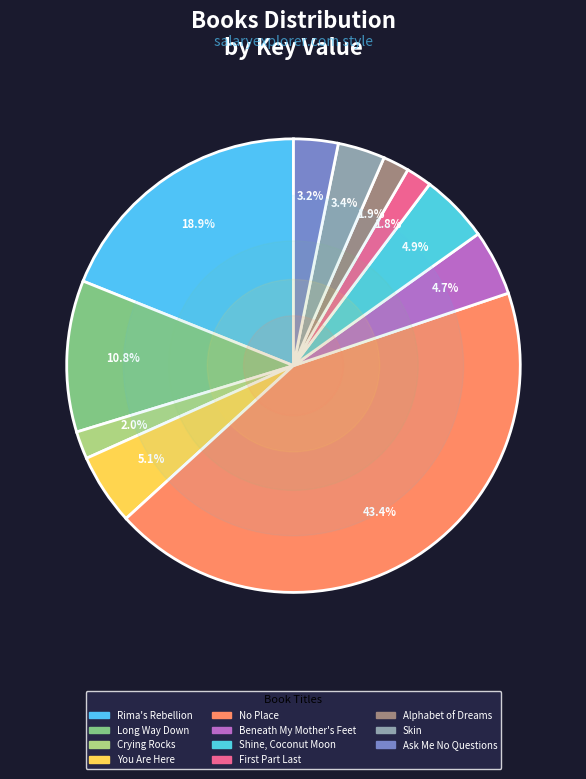

What portion of the pie excludes No Place?

56.6%